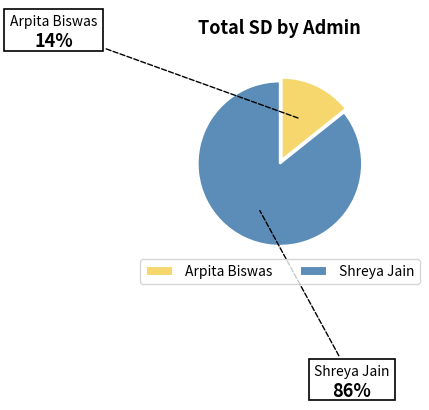

Approximately how many times larger is the value at Shreya Jain compared to Arpita Biswas?

6.0